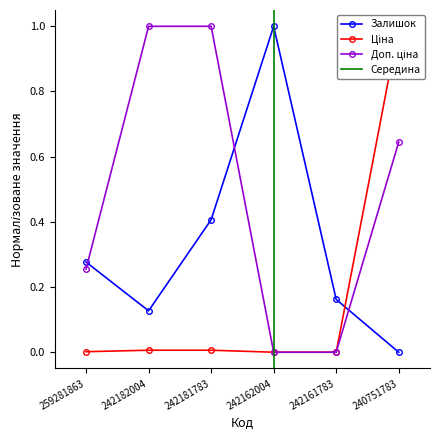

Which category has the lowest value across all series?

240751783